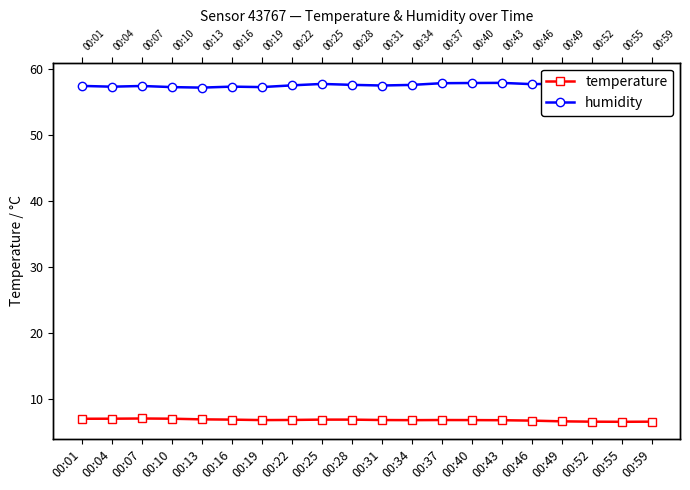

What is the approximate value of humidity at 00:52?

58.0